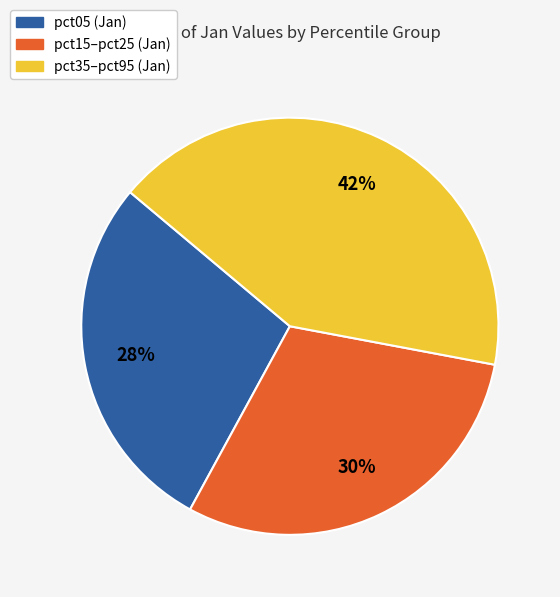

To the nearest percent, what is the average slice percentage?

33%